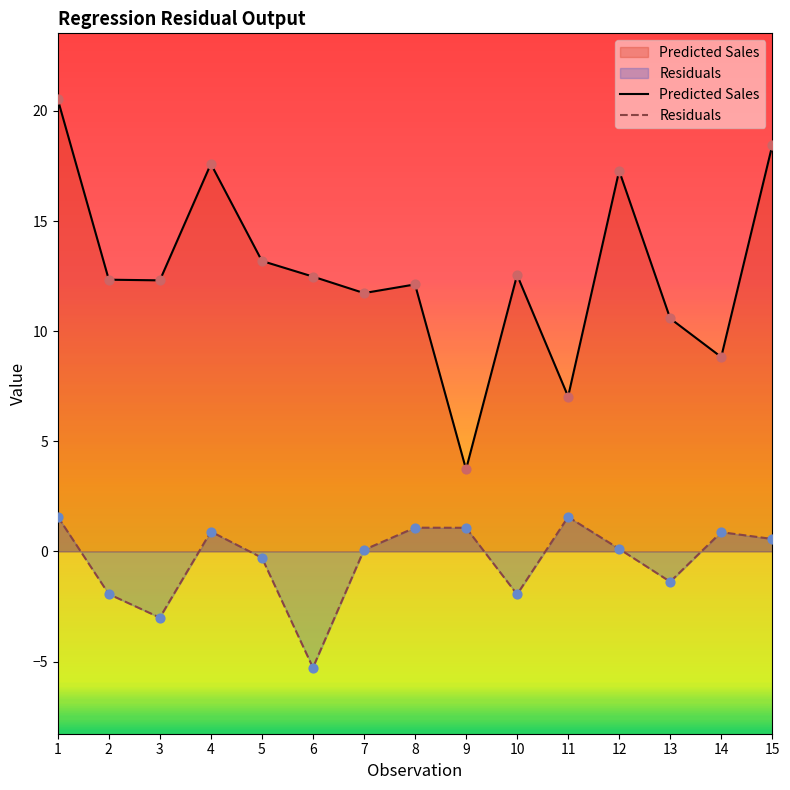

Which series reaches the maximum Y coordinate?

Predicted Sales